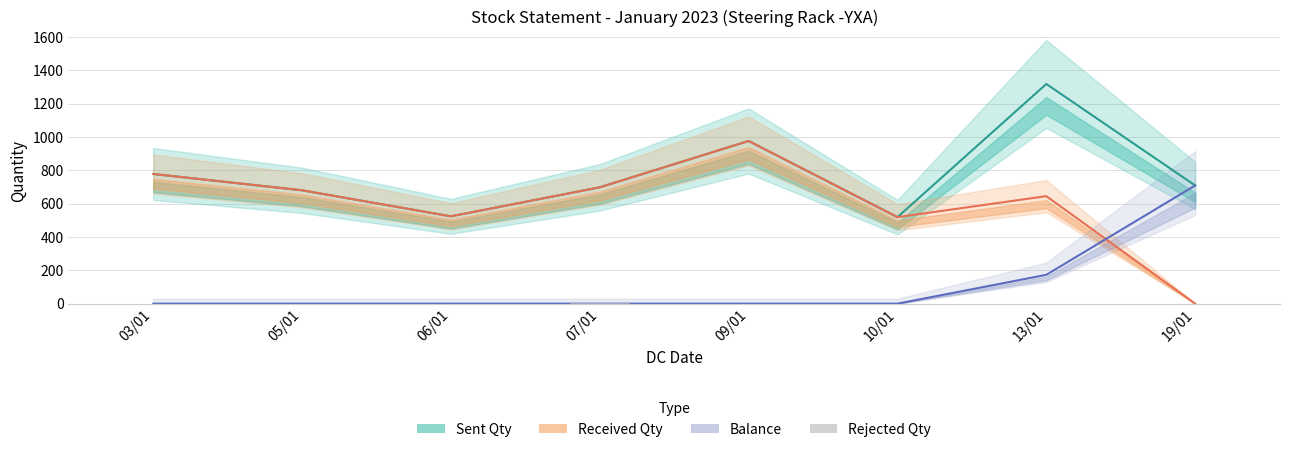

Reading left to right, what are all the values shown in this chart?

Sent Qty: 03/01=778	05/01=680	06/01=524	07/01=698	09/01=976	10/01=519	13/01=1318	19/01=709
Received Qty: 03/01=778	05/01=680	06/01=524	07/01=698	09/01=976	10/01=519	13/01=645	19/01=0
Balance: 03/01=0	05/01=0	06/01=0	07/01=0	09/01=0	10/01=0	13/01=173	19/01=709
Rejected Qty: 03/01=0	05/01=0	06/01=0	07/01=1	09/01=0	10/01=0	13/01=0	19/01=0